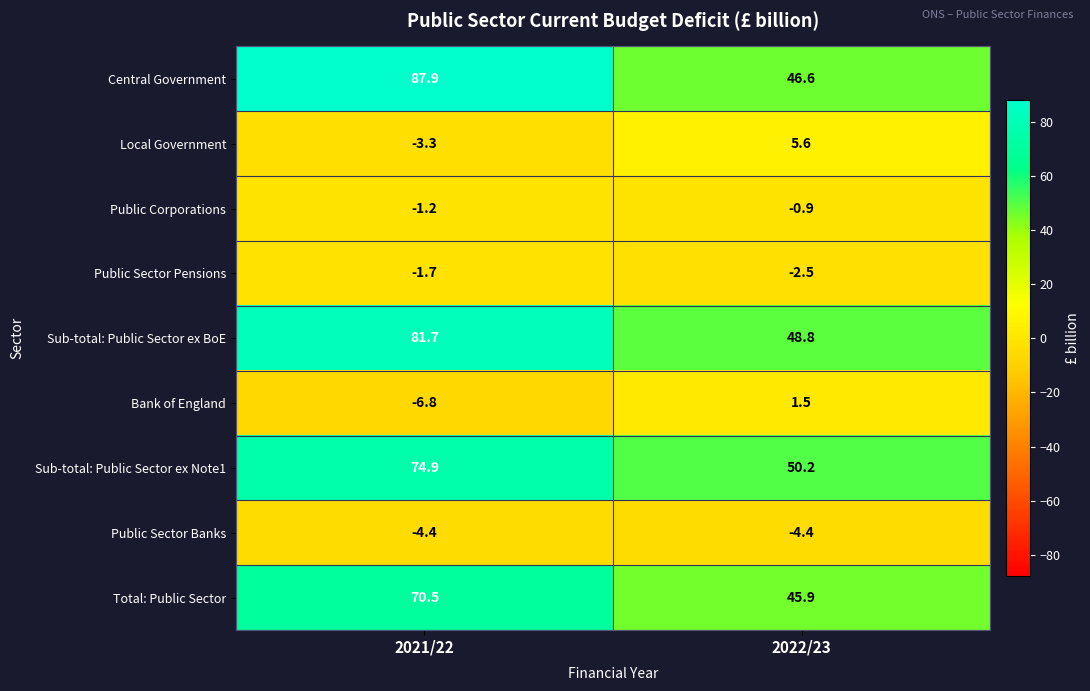

How many categories are shown in the chart?

2